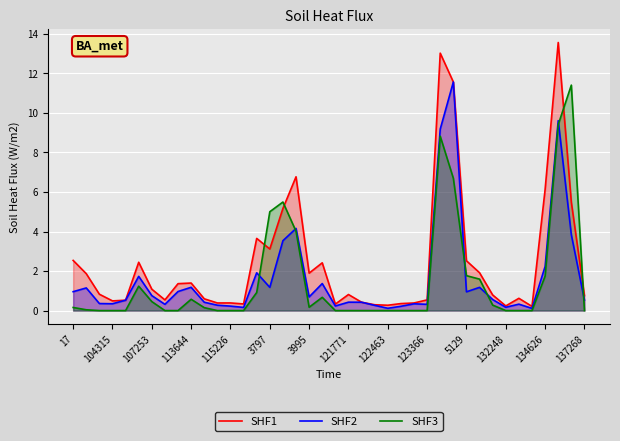

How many lines are shown in the chart?

3